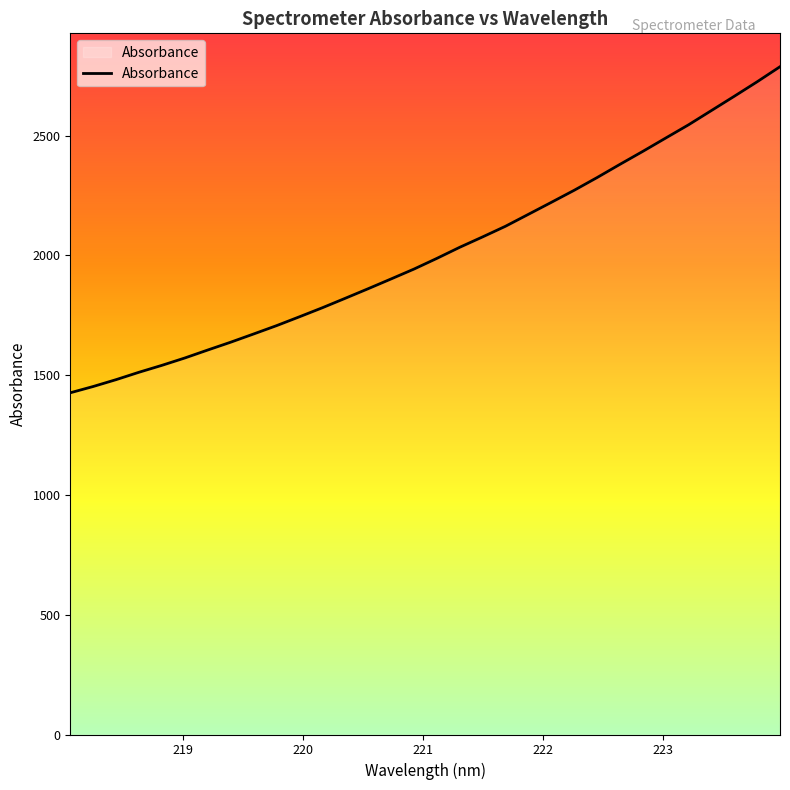

How many lines are shown in the chart?

1